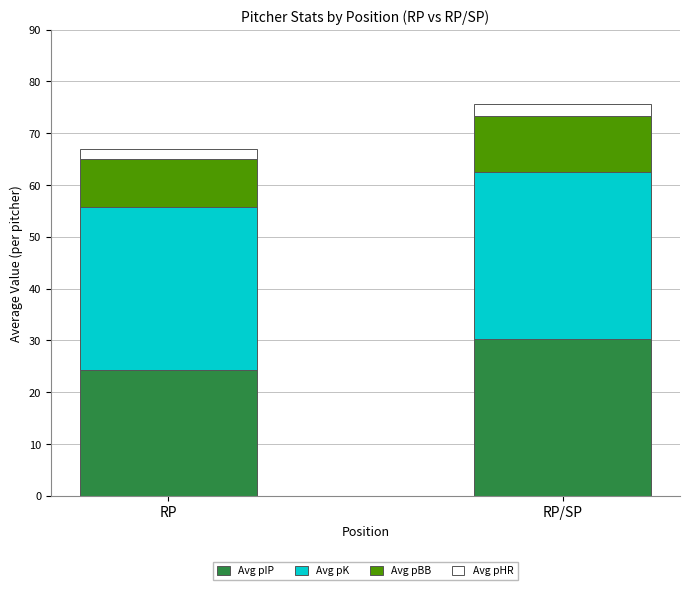

List the labels in order of Avg pIP value, largest first.

RP/SP, RP